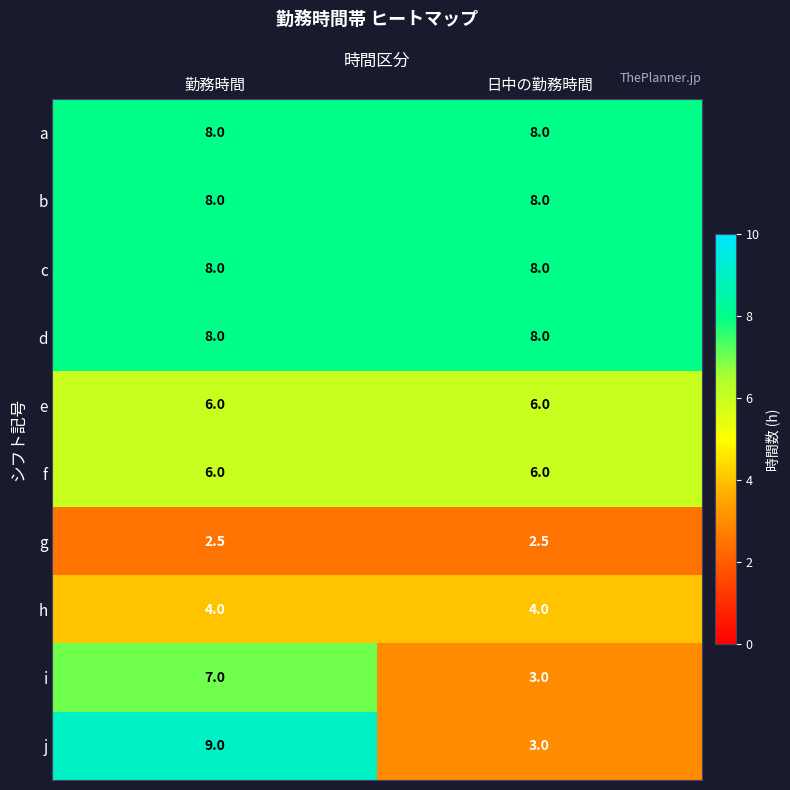

What is the maximum value shown in the chart?

9.0